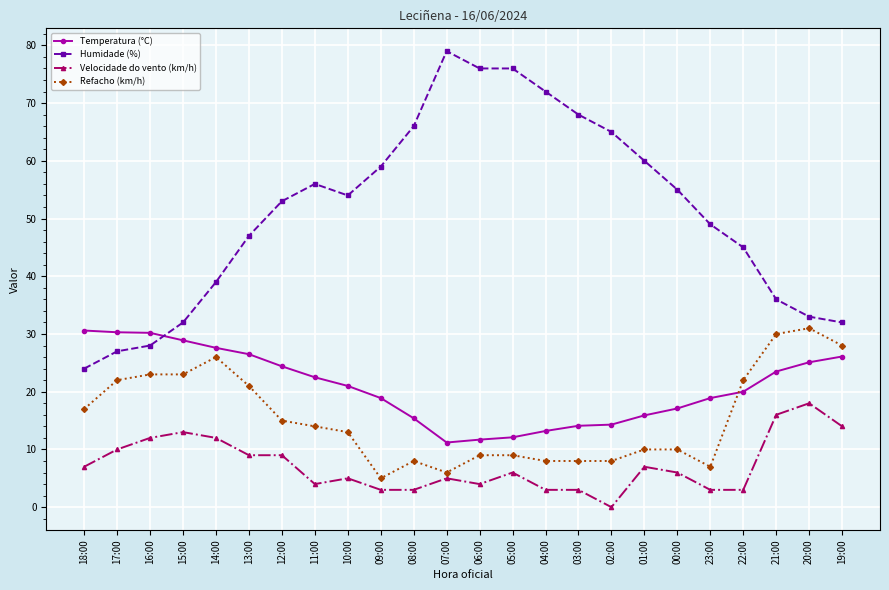

Is this an area chart (filled region under the line)?

No